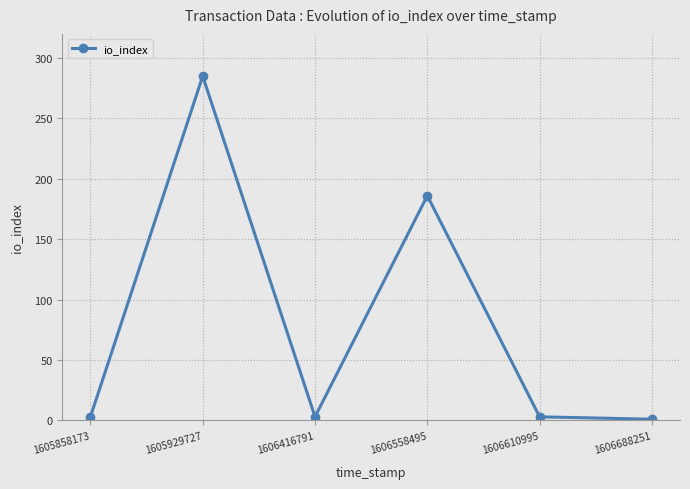

How many lines are shown in the chart?

1